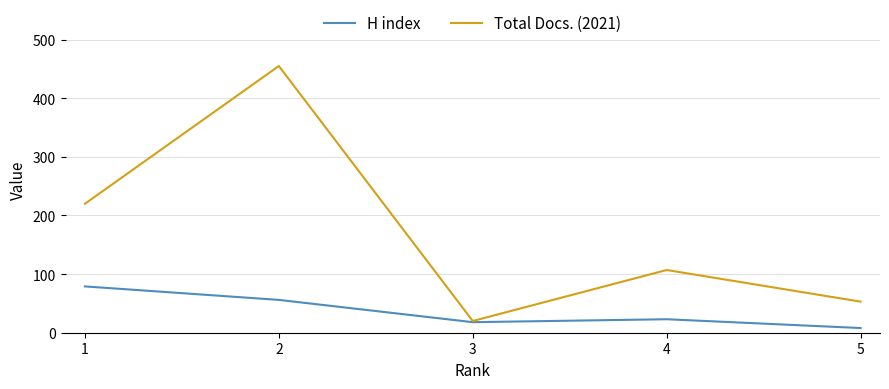

What is the average value of the Total Docs. (2021) series?

171